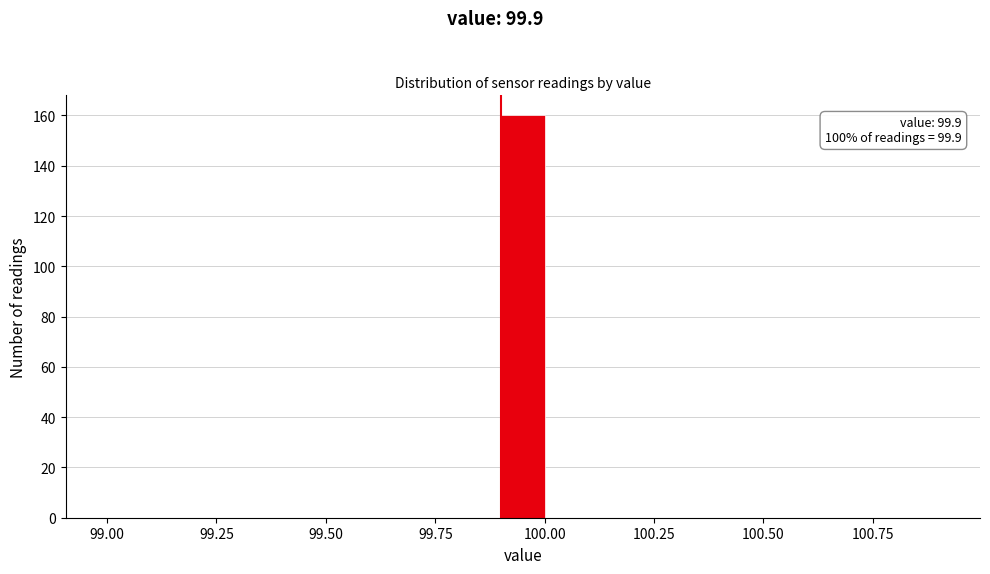

Around what value on the x-axis is the tallest bar? Give the approximate position of its centre, as read against the axis.

99.95